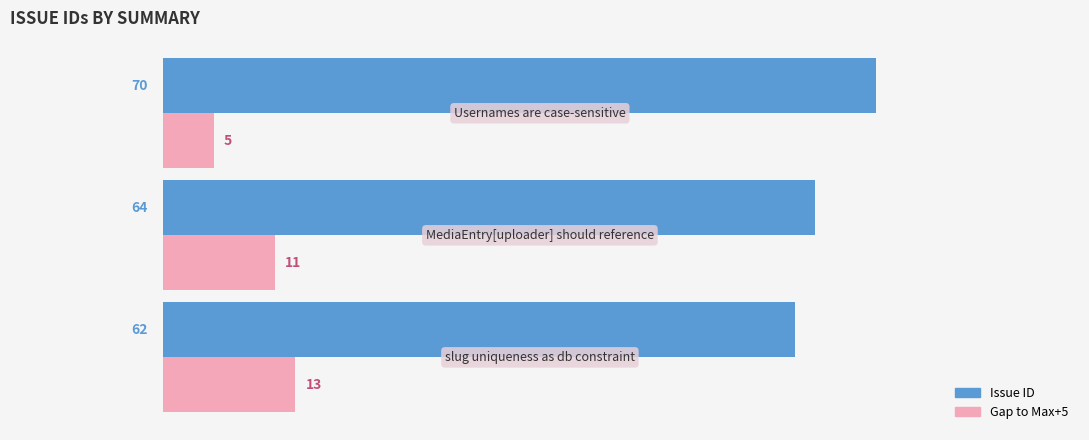

What is the greatest value displayed?

70